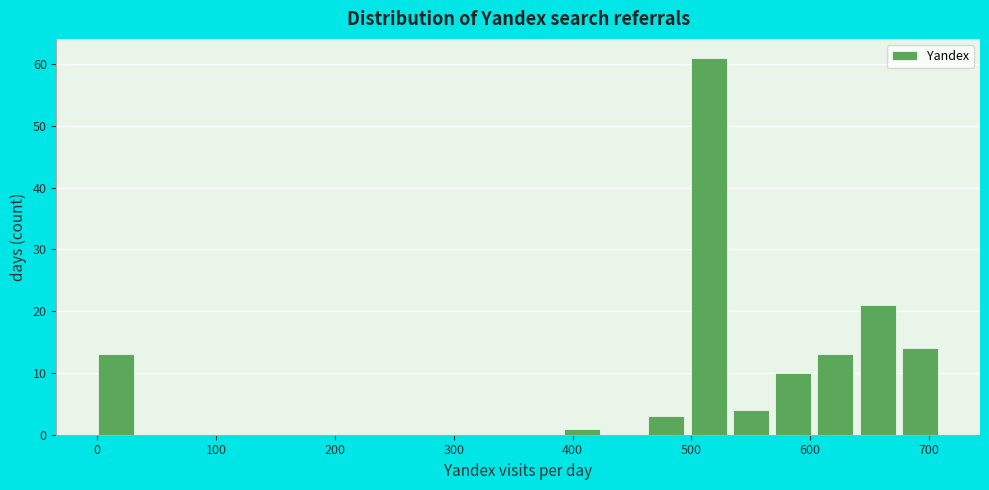

Read against the x-axis, roughly where is the centre of the tallest bar?

510